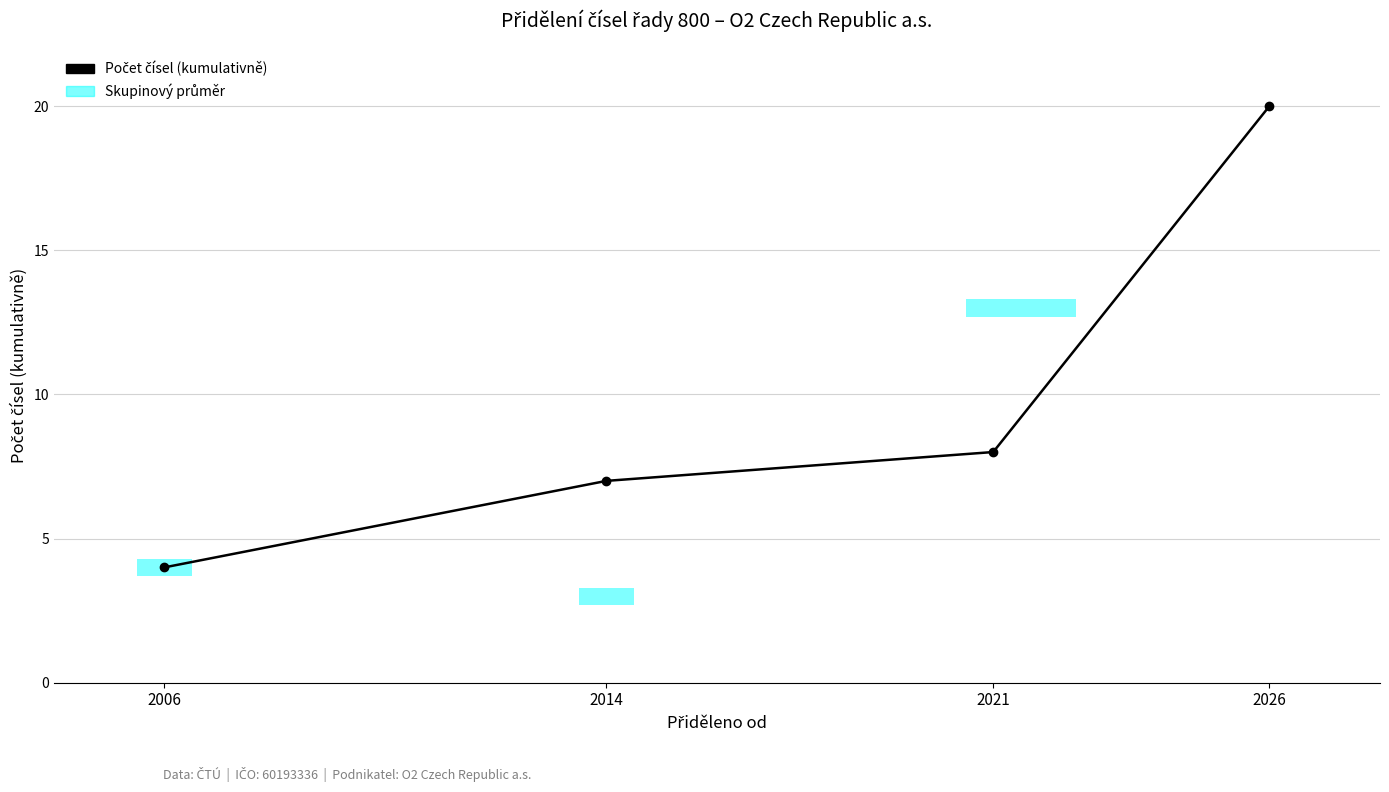

Rank the categories by value from highest to lowest.

2026, 2021, 2014, 2006